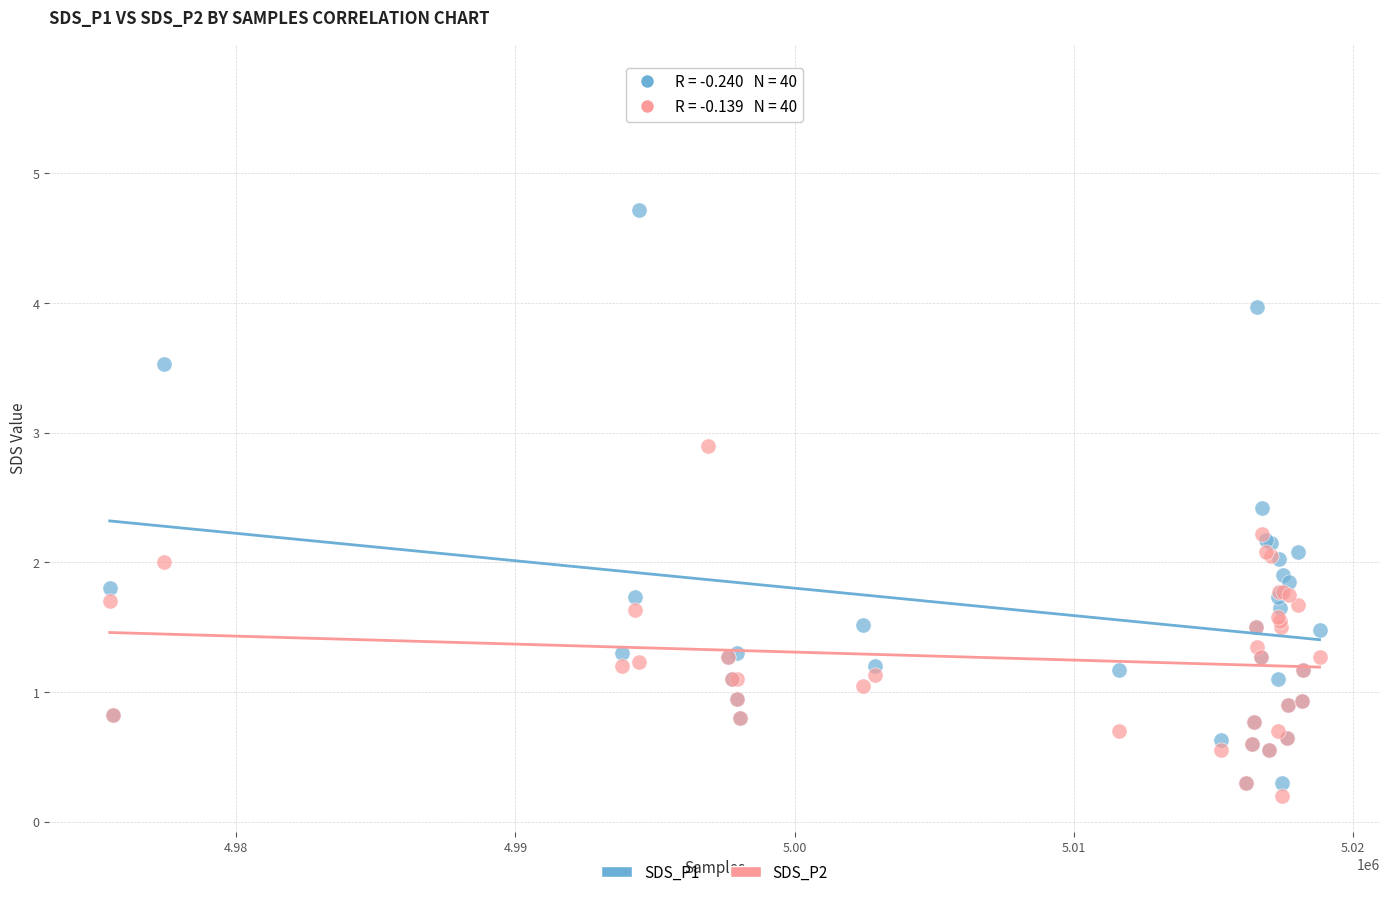

Which series has the largest Y range (max minus min)?

SDS_P1